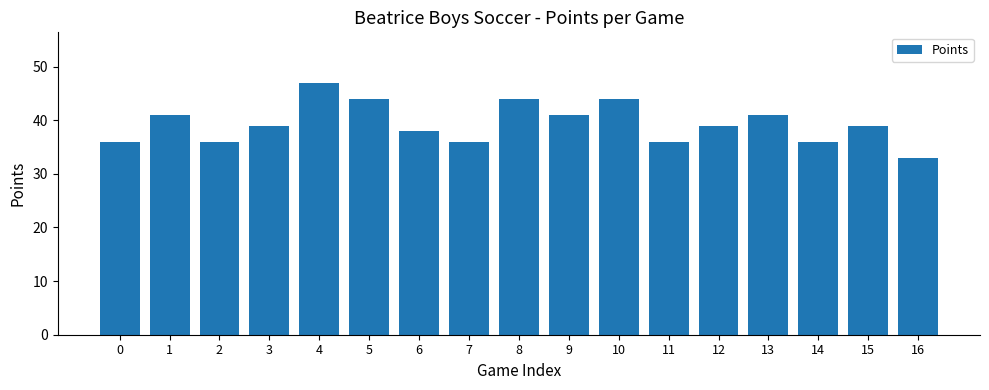

Reading left to right, extract all data points from this chart.

36	41	36	39	47	44	38	36	44	41	44	36	39	41	36	39	33